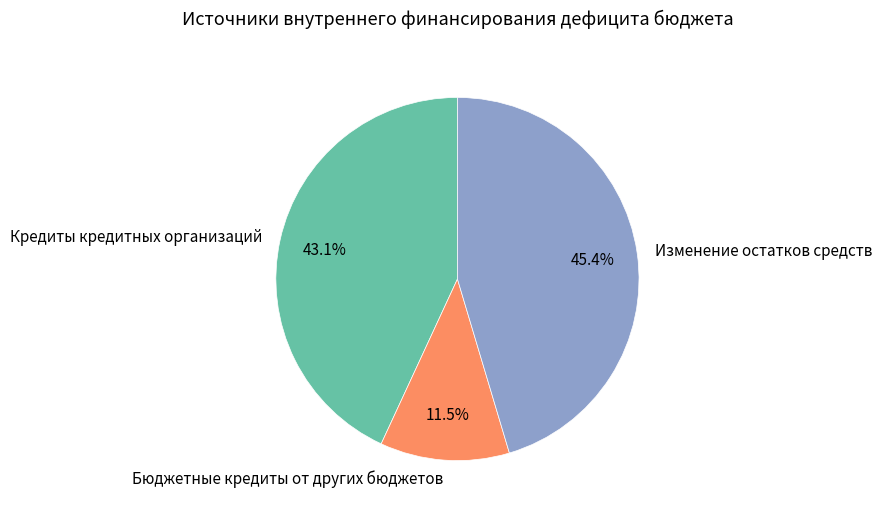

Rank the categories by value from lowest to highest.

Бюджетные кредиты от других бюджетов, Кредиты кредитных организаций, Изменение остатков средств